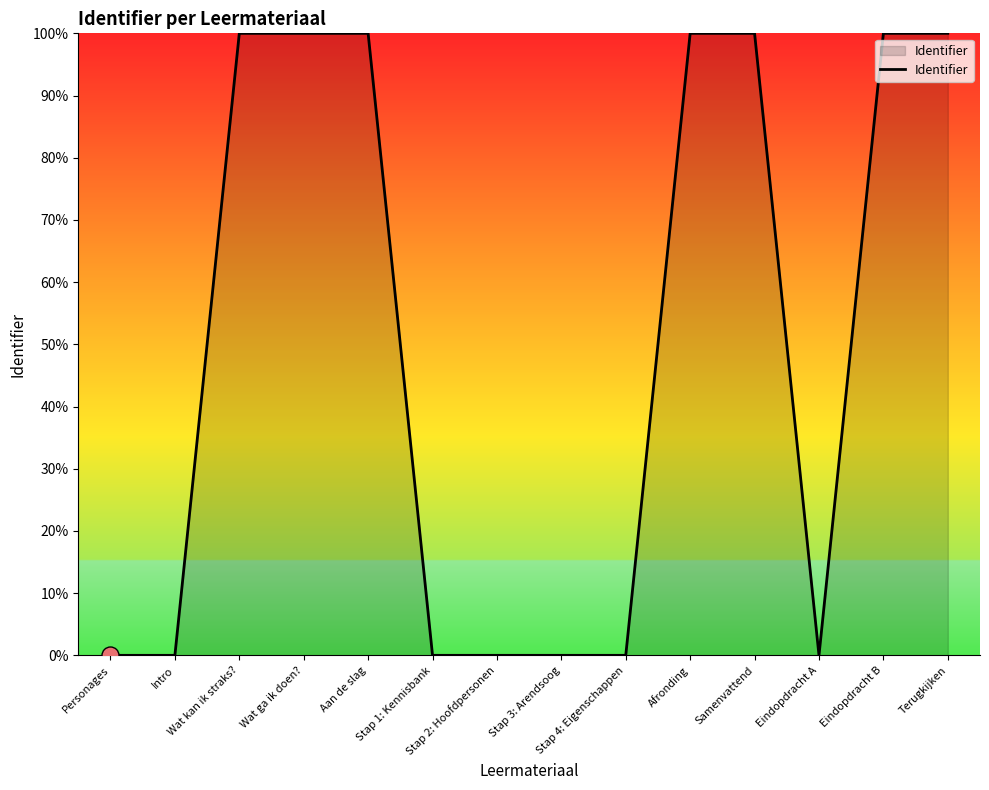

Which has a higher value, Stap 1: Kennisbank or Terugkijken?

Terugkijken